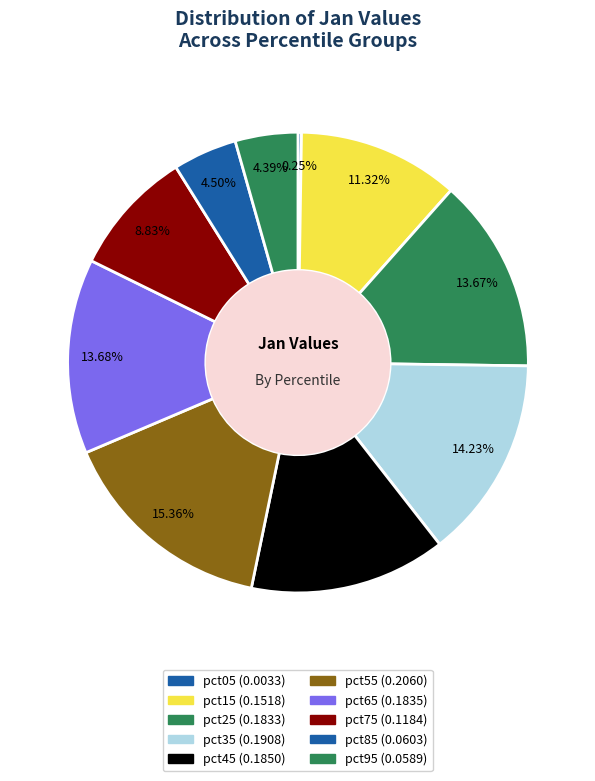

To the nearest percent, what is the difference between the pct55 and pct35 slice percentages?

1%